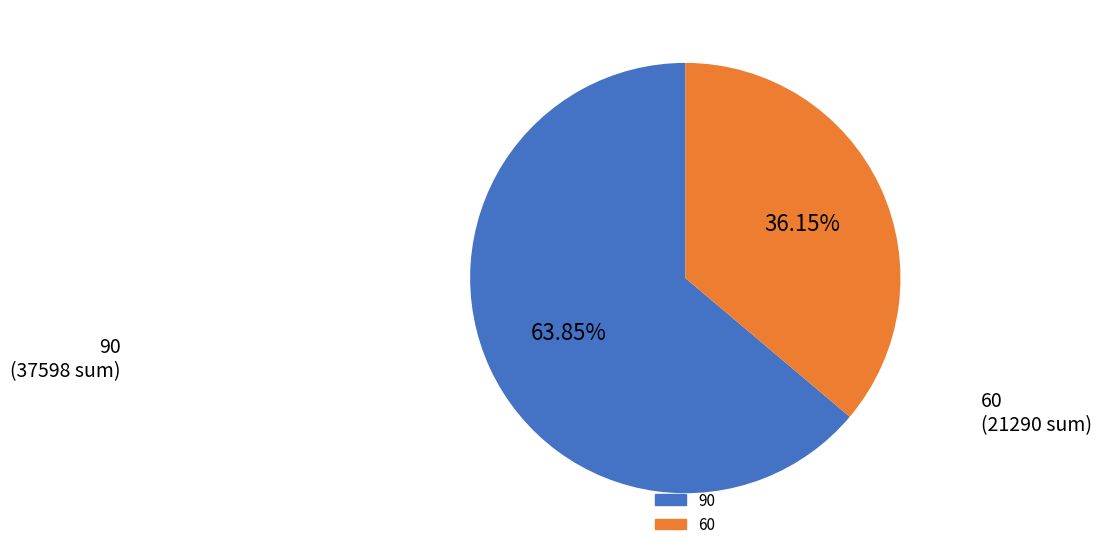

Does any single category account for the majority?

Yes